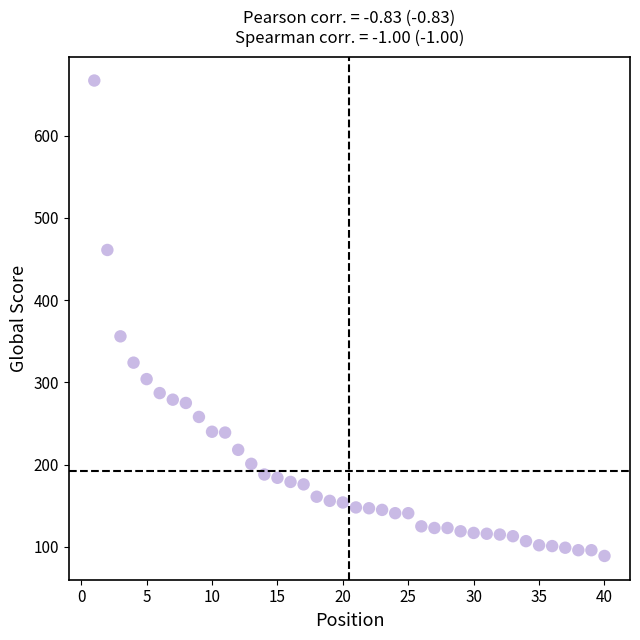

What is the range of Y values (max minus min)?

578